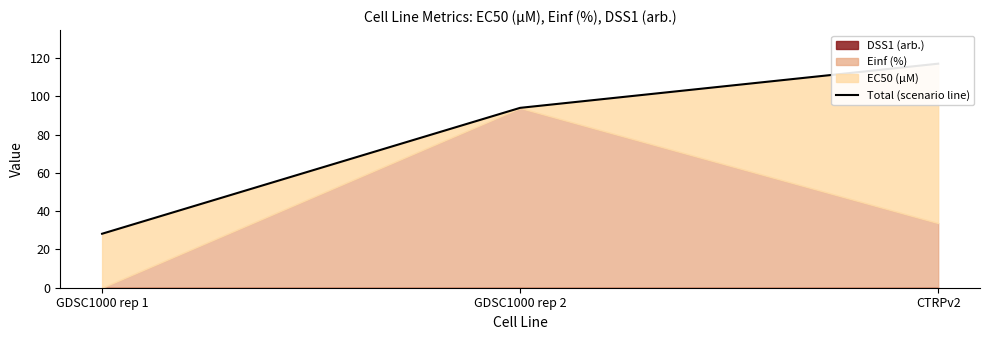

Which category has the highest value across all series?

CTRPv2